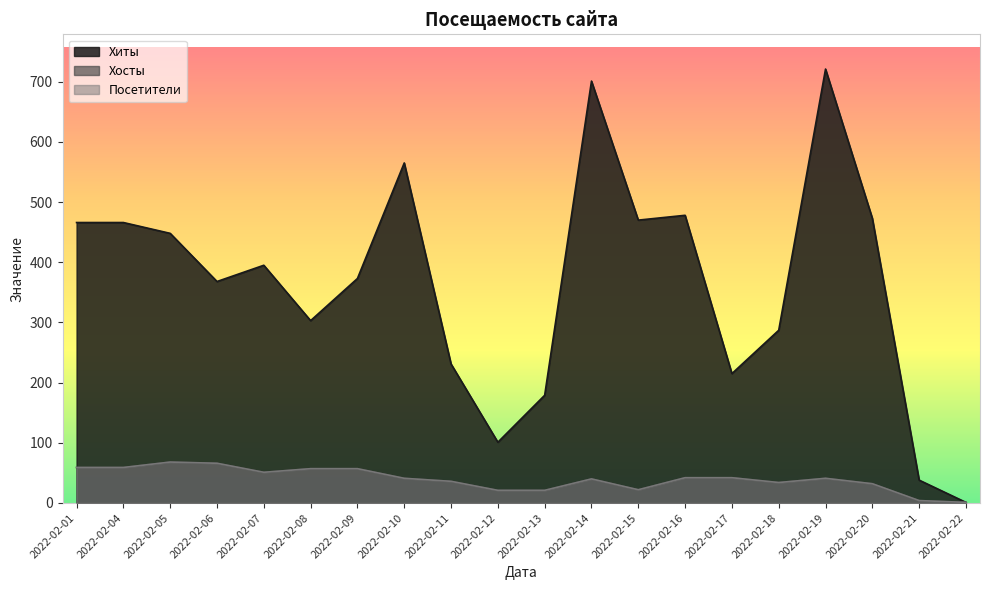

Reading right to left, extract all data points from this chart.

Хиты: 2022-02-22=1	2022-02-21=38	2022-02-20=473	2022-02-19=721	2022-02-18=287	2022-02-17=215	2022-02-16=478	2022-02-15=470	2022-02-14=701	2022-02-13=179	2022-02-12=101	2022-02-11=231	2022-02-10=565	2022-02-09=373	2022-02-08=303	2022-02-07=395	2022-02-06=368	2022-02-05=448	2022-02-04=466	2022-02-01=466
Хосты: 2022-02-22=1	2022-02-21=4	2022-02-20=32	2022-02-19=41	2022-02-18=34	2022-02-17=42	2022-02-16=42	2022-02-15=22	2022-02-14=40	2022-02-13=21	2022-02-12=21	2022-02-11=36	2022-02-10=41	2022-02-09=57	2022-02-08=57	2022-02-07=51	2022-02-06=66	2022-02-05=68	2022-02-04=59	2022-02-01=59
Посетители: 2022-02-22=1	2022-02-21=4	2022-02-20=32	2022-02-19=41	2022-02-18=34	2022-02-17=42	2022-02-16=42	2022-02-15=22	2022-02-14=40	2022-02-13=21	2022-02-12=21	2022-02-11=36	2022-02-10=41	2022-02-09=57	2022-02-08=57	2022-02-07=51	2022-02-06=66	2022-02-05=68	2022-02-04=59	2022-02-01=59